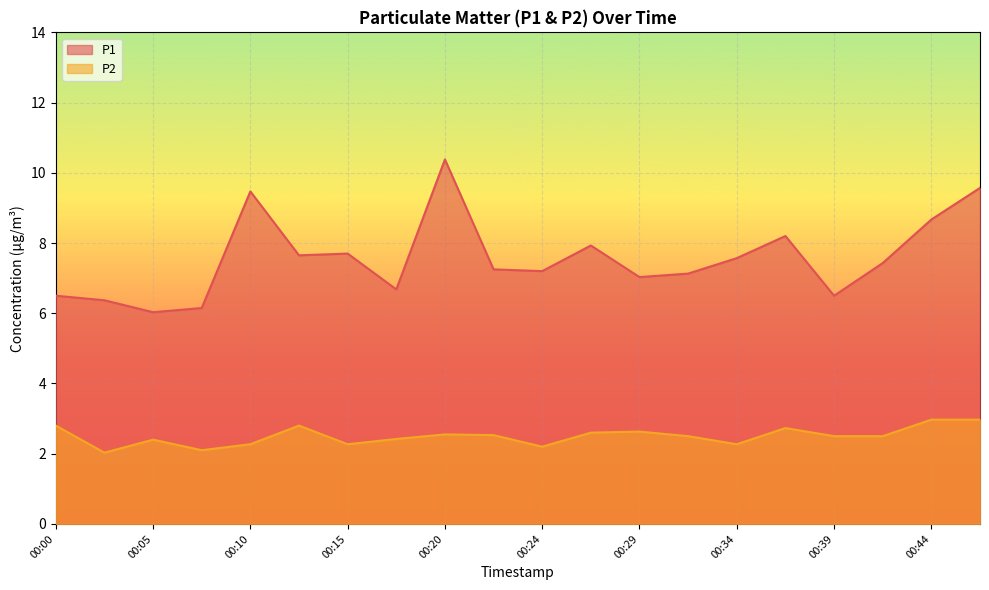

Rank the categories by P1 value from highest to lowest.

00:20, 00:46, 00:10, 00:44, 00:37, 00:27, 00:15, 00:12, 00:34, 00:41, 00:22, 00:24, 00:32, 00:29, 00:17, 00:00, 00:39, 00:02, 00:07, 00:05